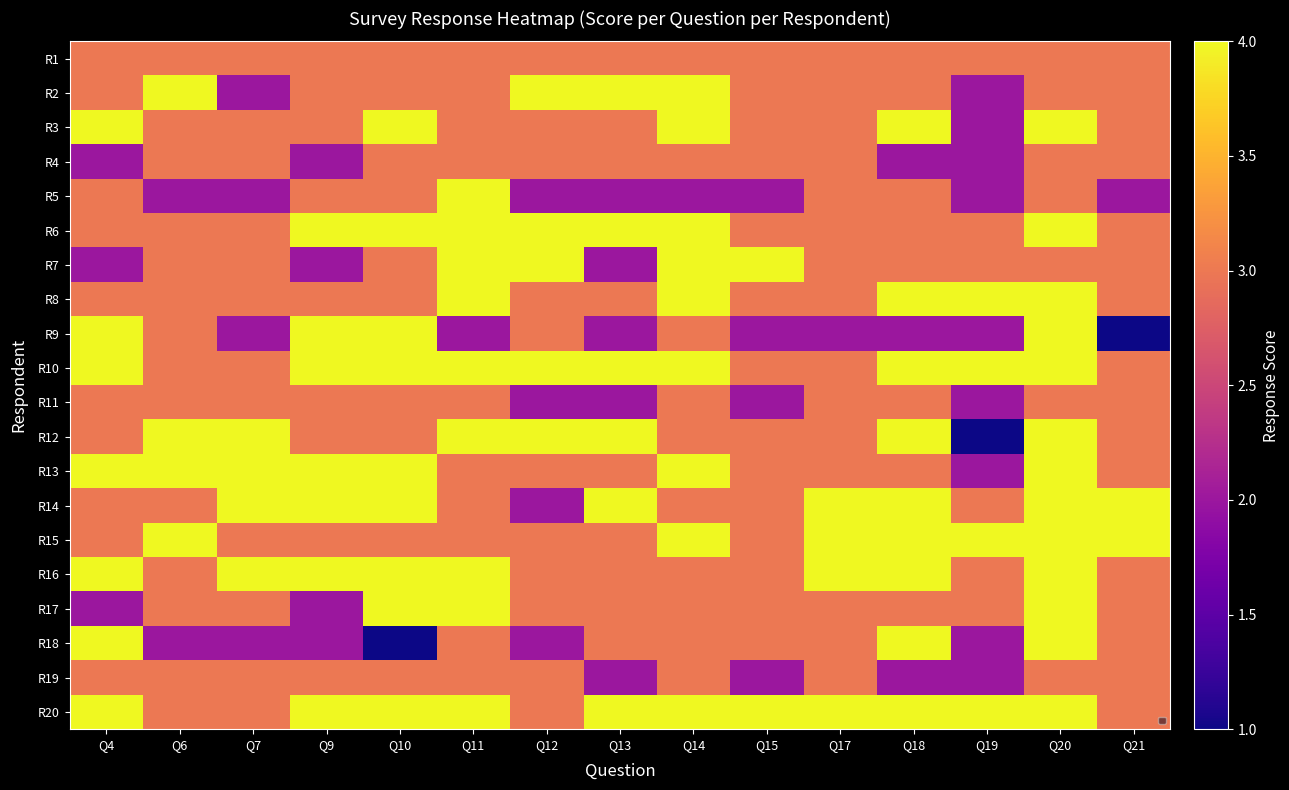

At Q13, list the series in order from largest to smallest.

R2, R6, R10, R12, R14, R20, R1, R3, R4, R8, R13, R15, R16, R17, R18, R5, R7, R9, R11, R19